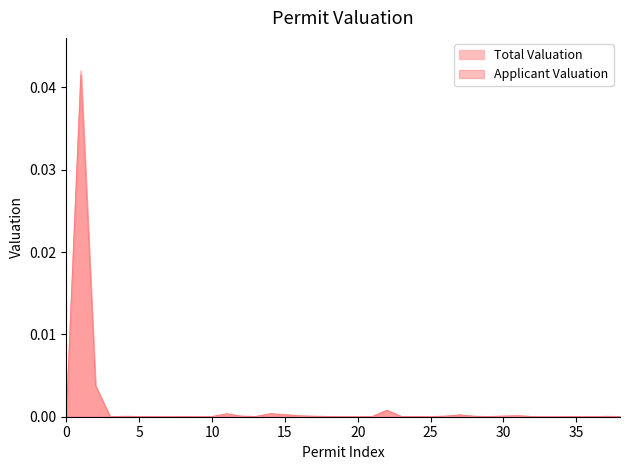

Which series has the widest spread of values?

Total Valuation